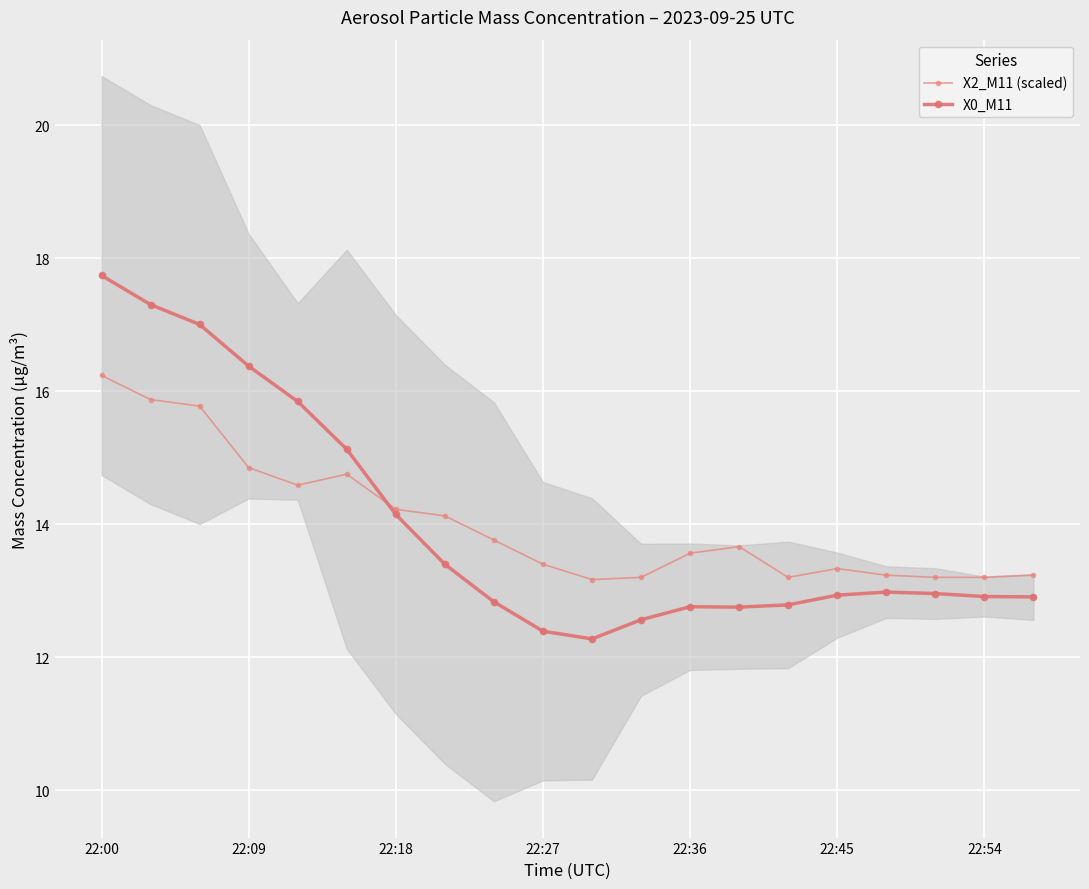

How many interior local valleys does the X0_M11 series have?

2